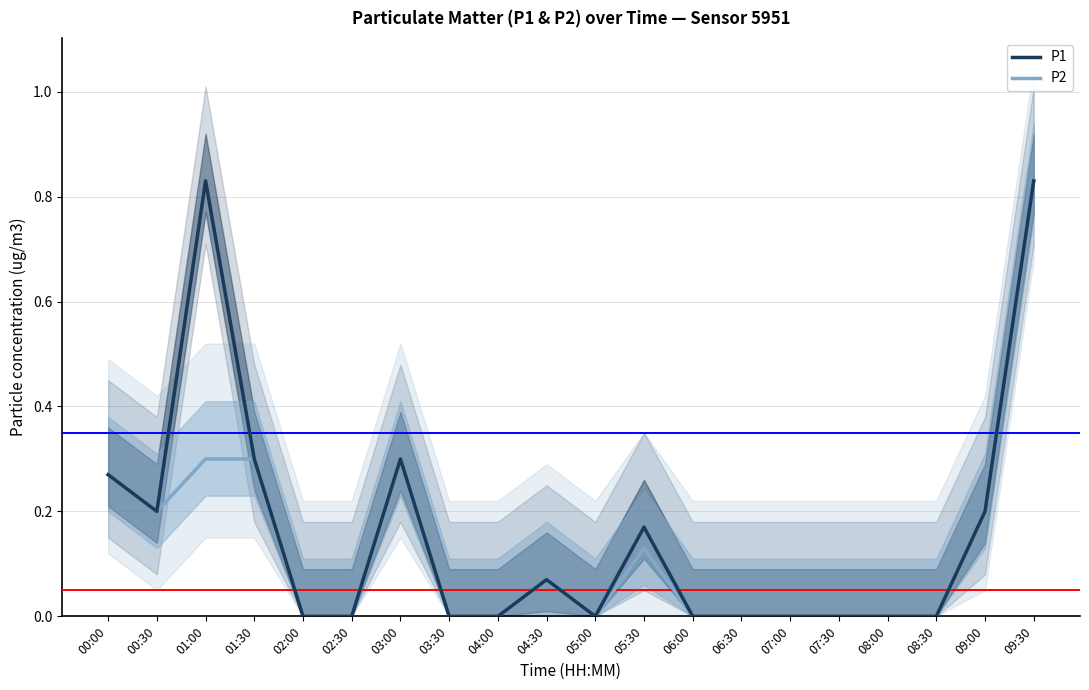

Does the chart have visible grid lines?

Yes